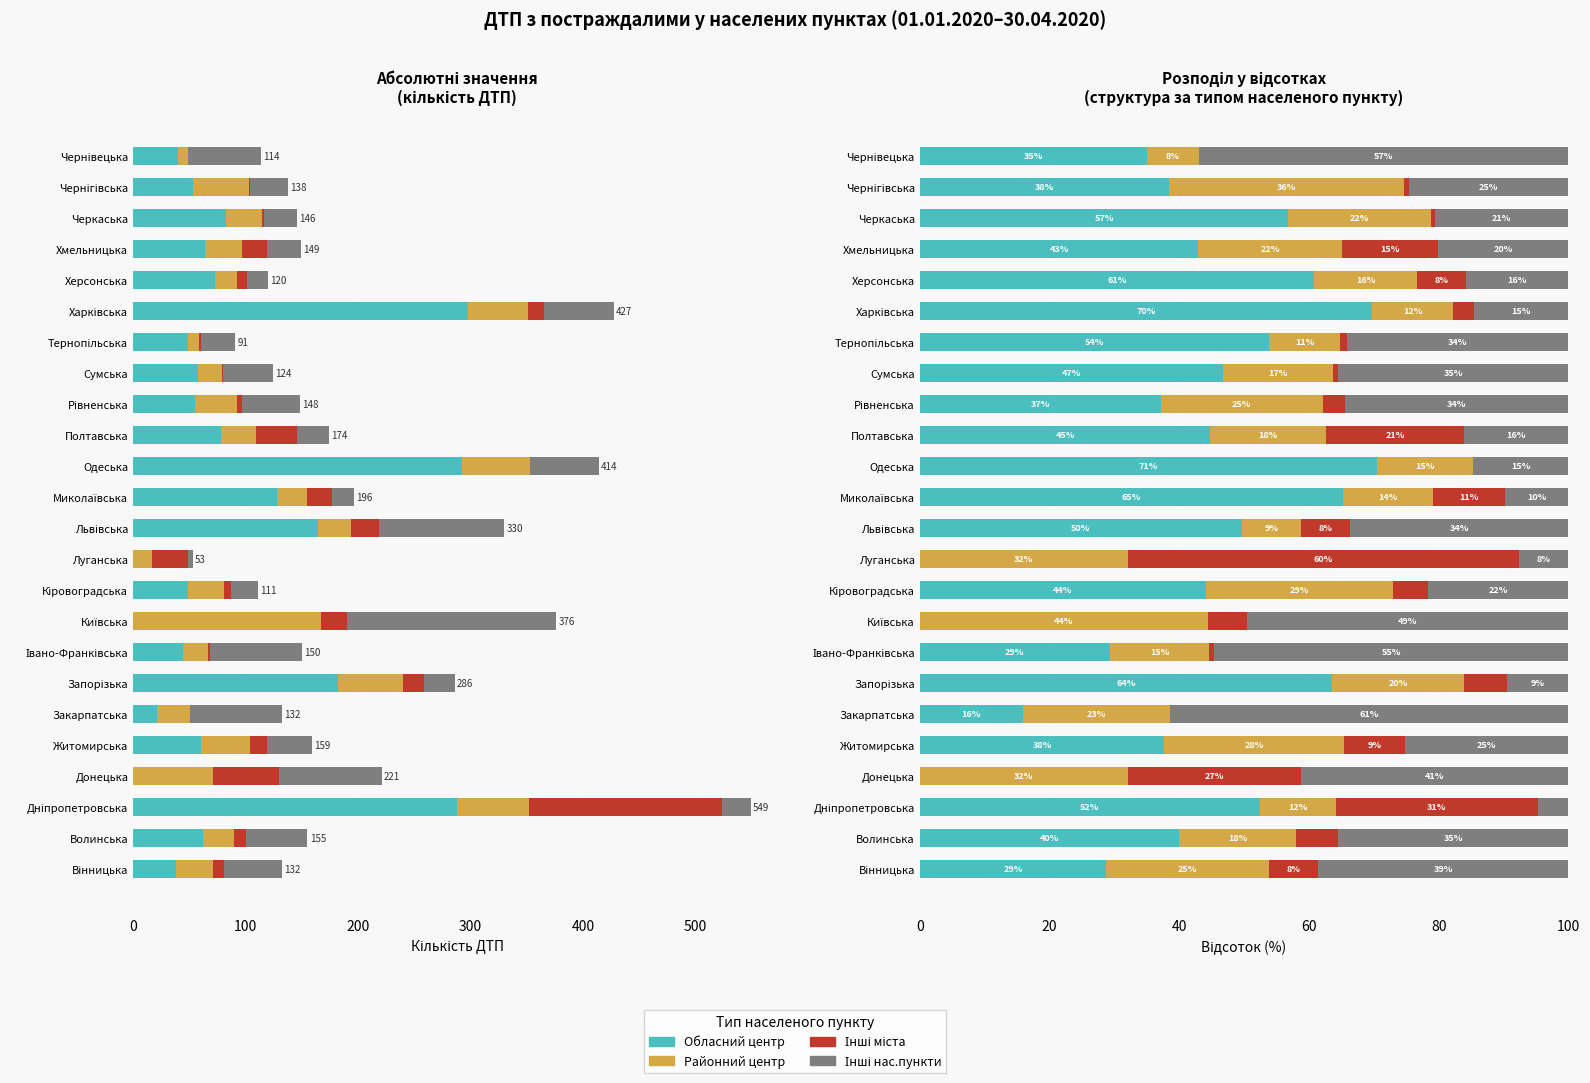

Which has a higher value, Чернігівська or Львівська?

Львівська